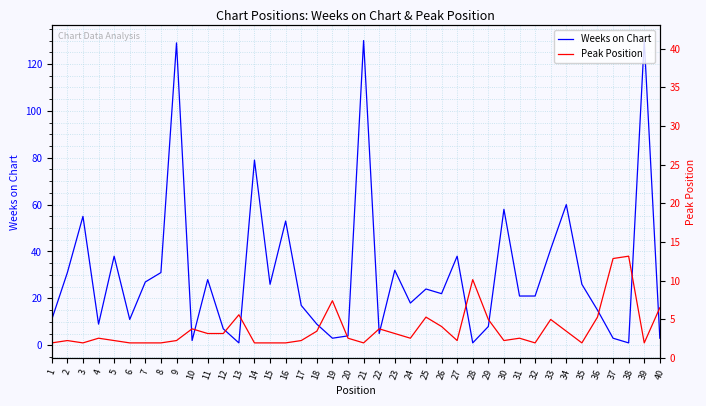

The Peak Position series shows 2 at 5. True or false?

True